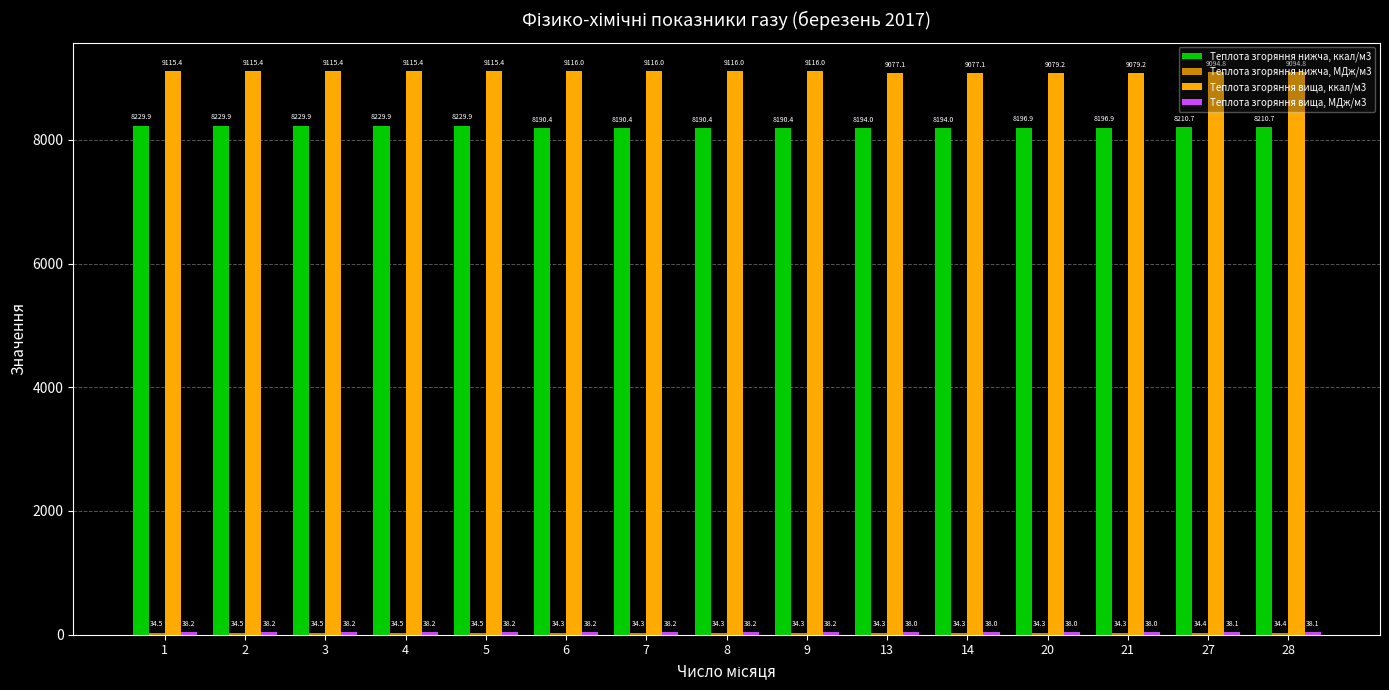

Does the chart contain any negative values?

No